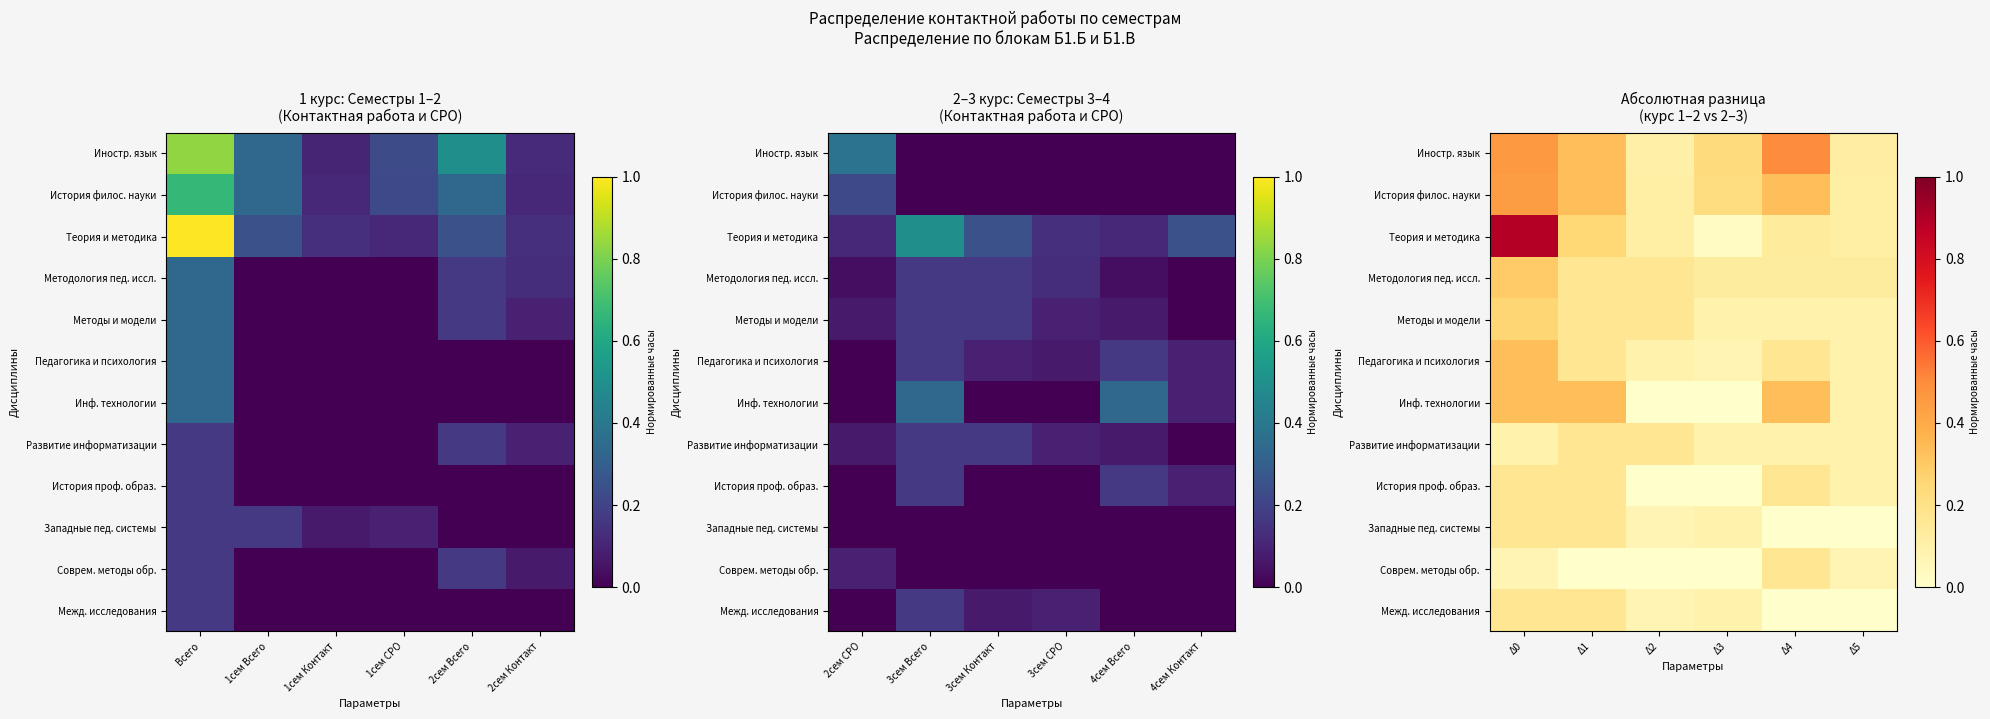

Read the Методология пед. иссл. value at Δ0.

0.3